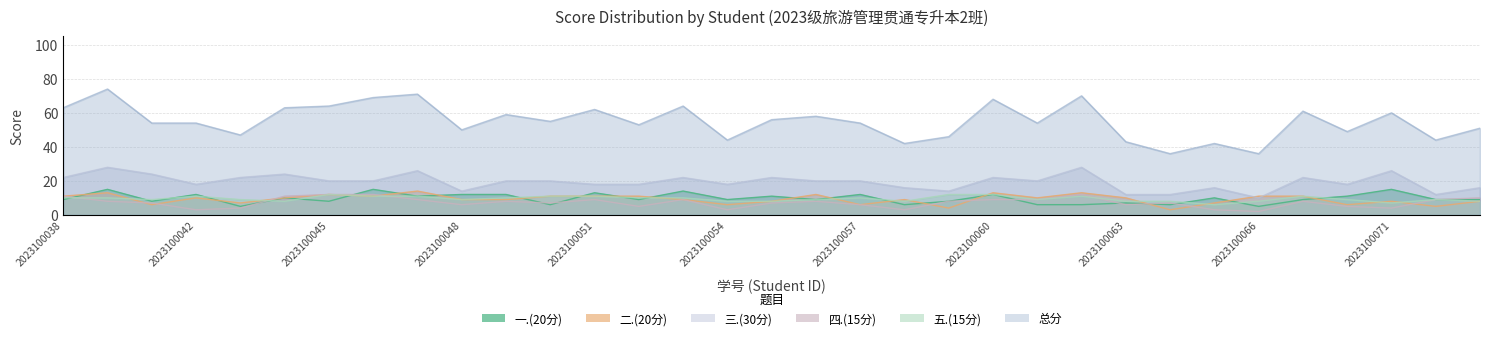

True or false: 四.(15分) and 五.(15分) cross at least once.

True